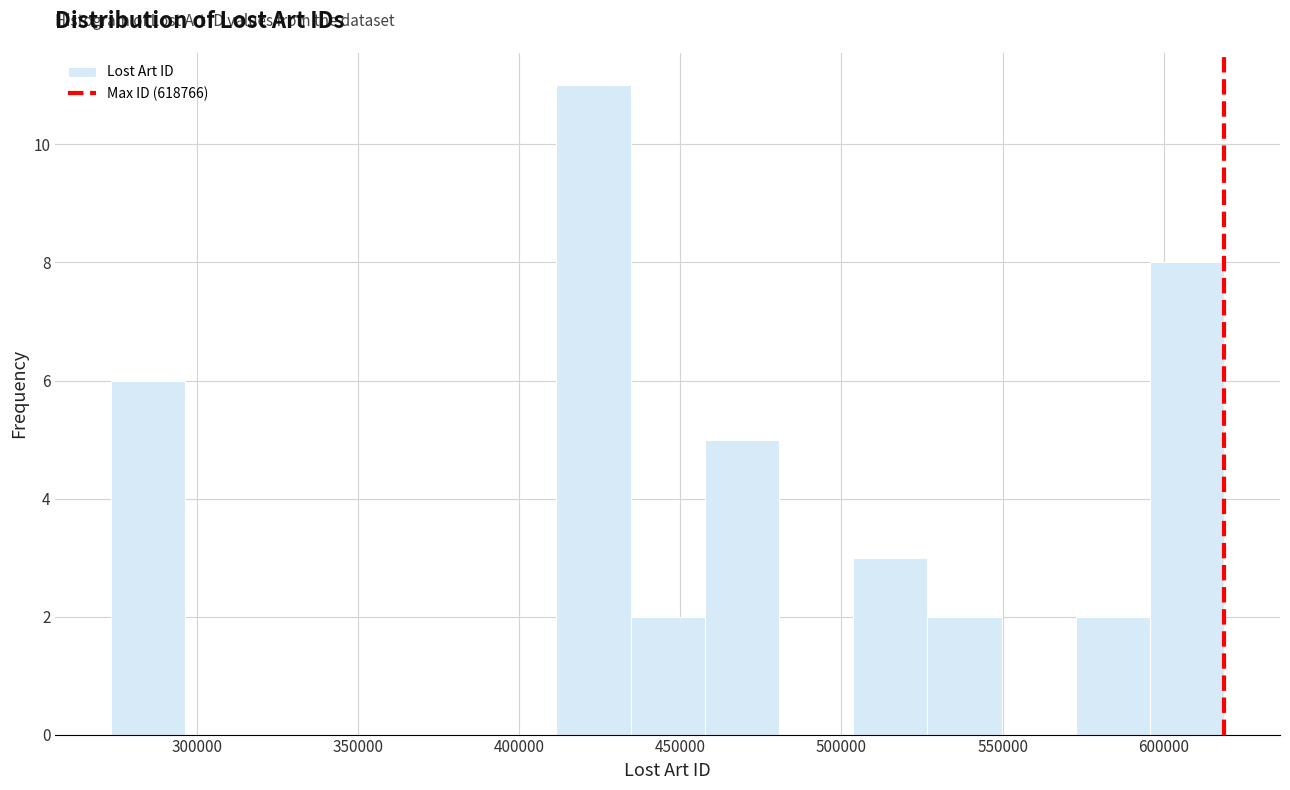

What is the height of the bar covering 505000 to 525000 on the x-axis? Neither the bar edges nor the heights are printed on the chart, so give them approximately, as read against the axes.

3